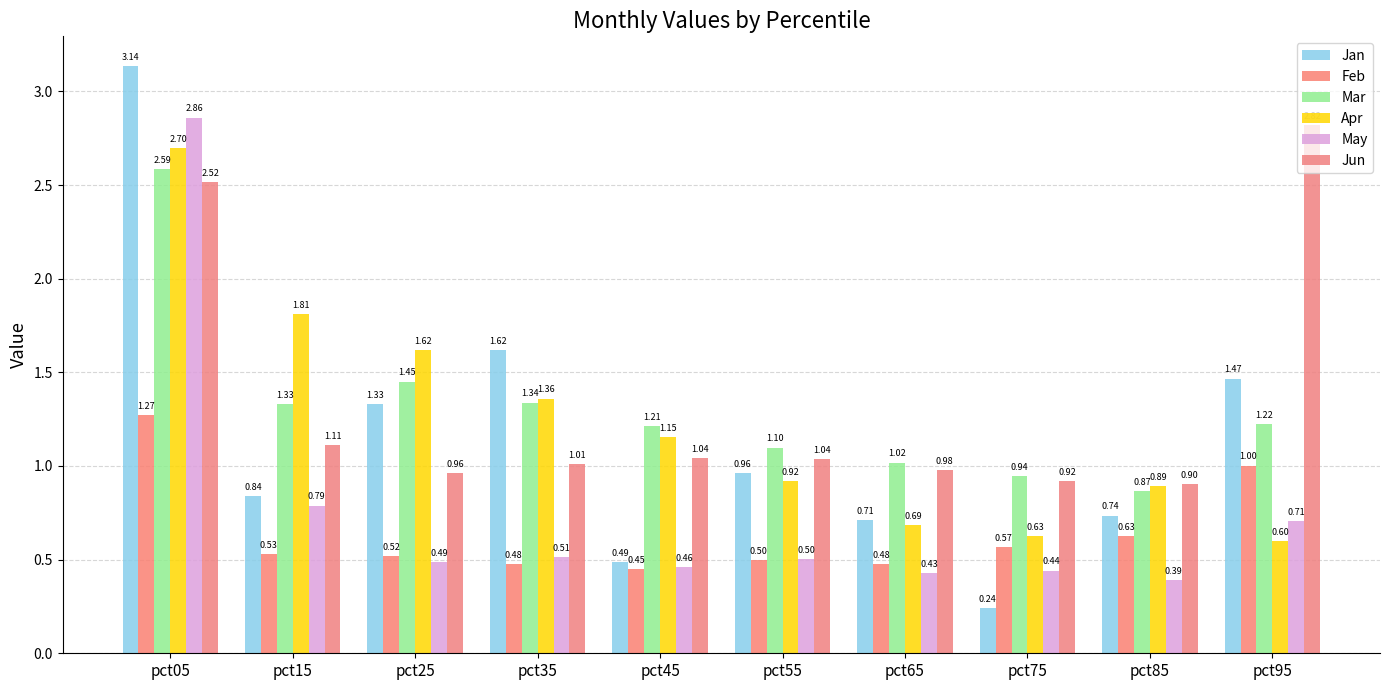

Between pct05 and pct95, which is larger?

pct05